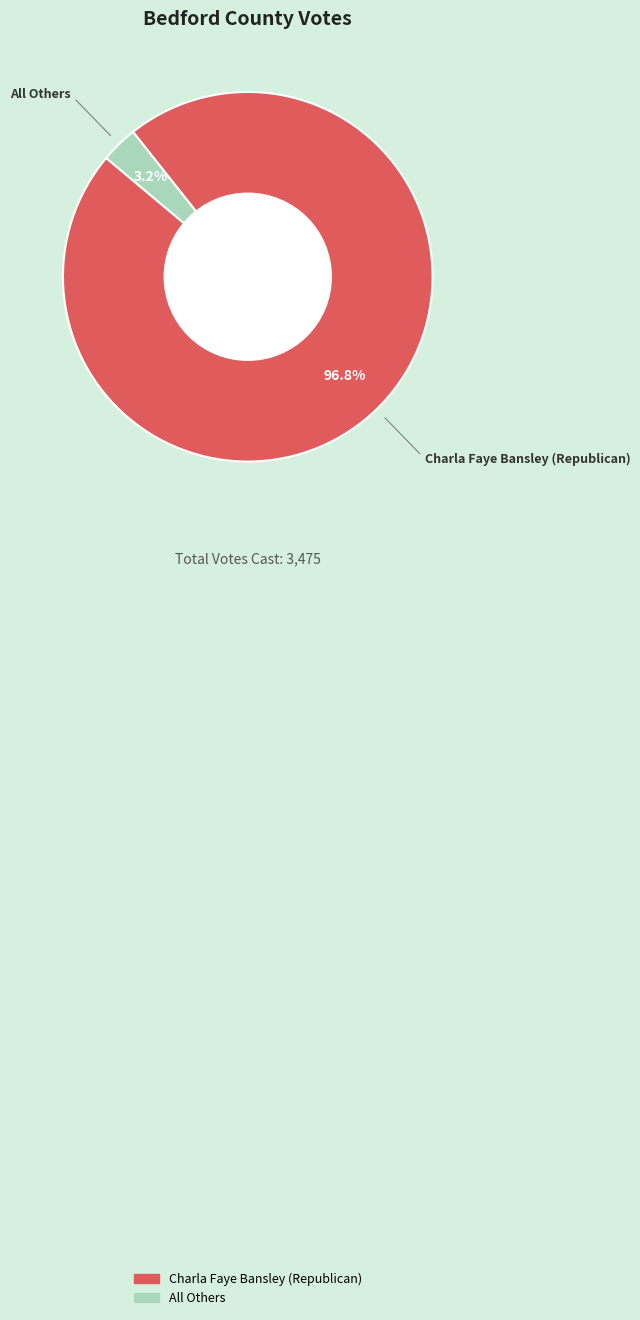

Between All Others and Charla Faye Bansley (Republican), which is larger?

Charla Faye Bansley (Republican)